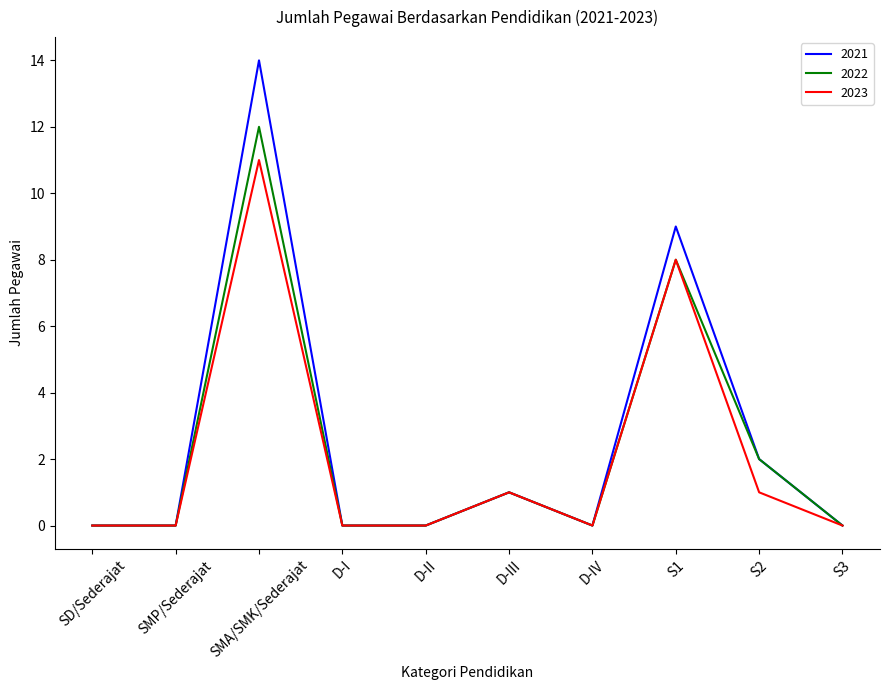

Does the chart have visible grid lines?

No